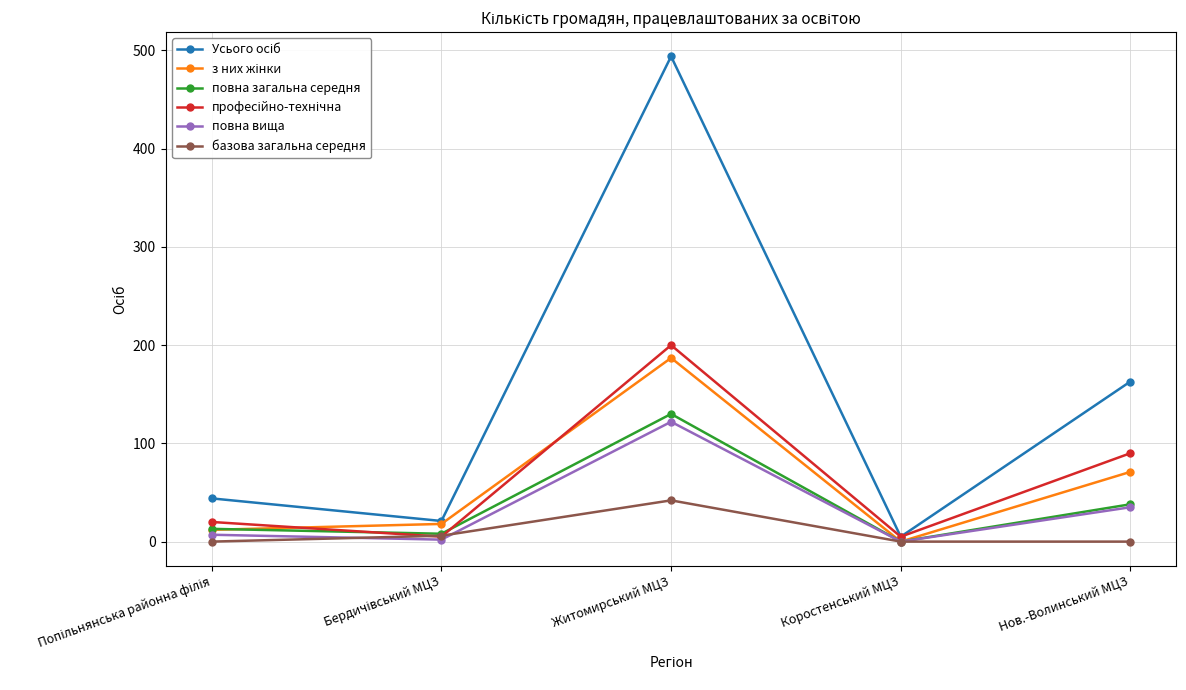

How many series are shown in this chart?

6